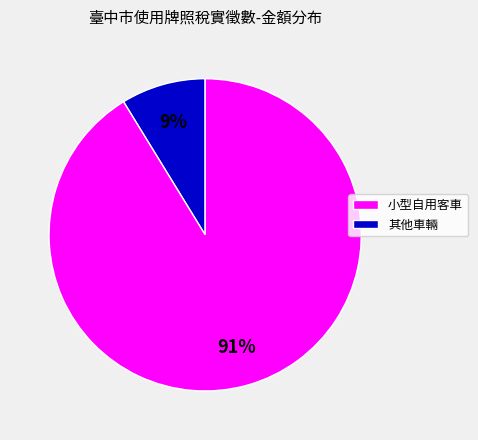

Is there a majority slice in this chart?

Yes